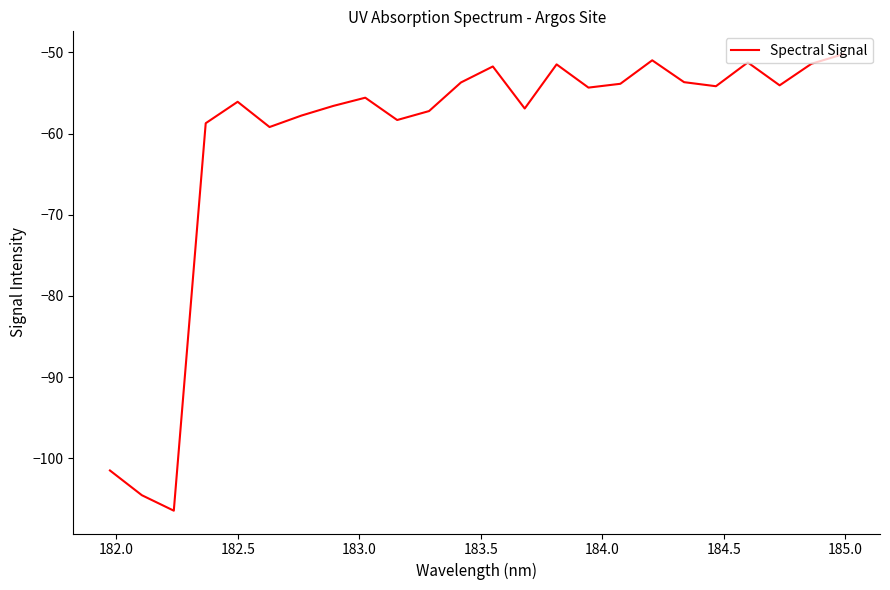

What is the minimum value shown in the chart?

-106.5